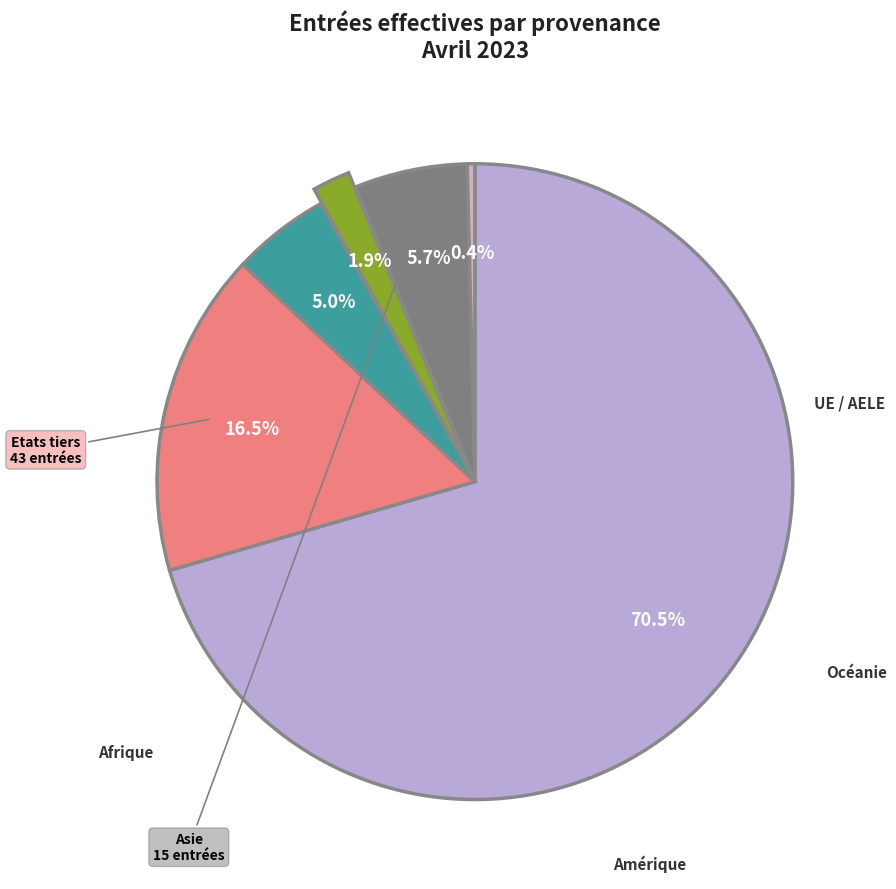

Which slice is the largest?

UE / AELE